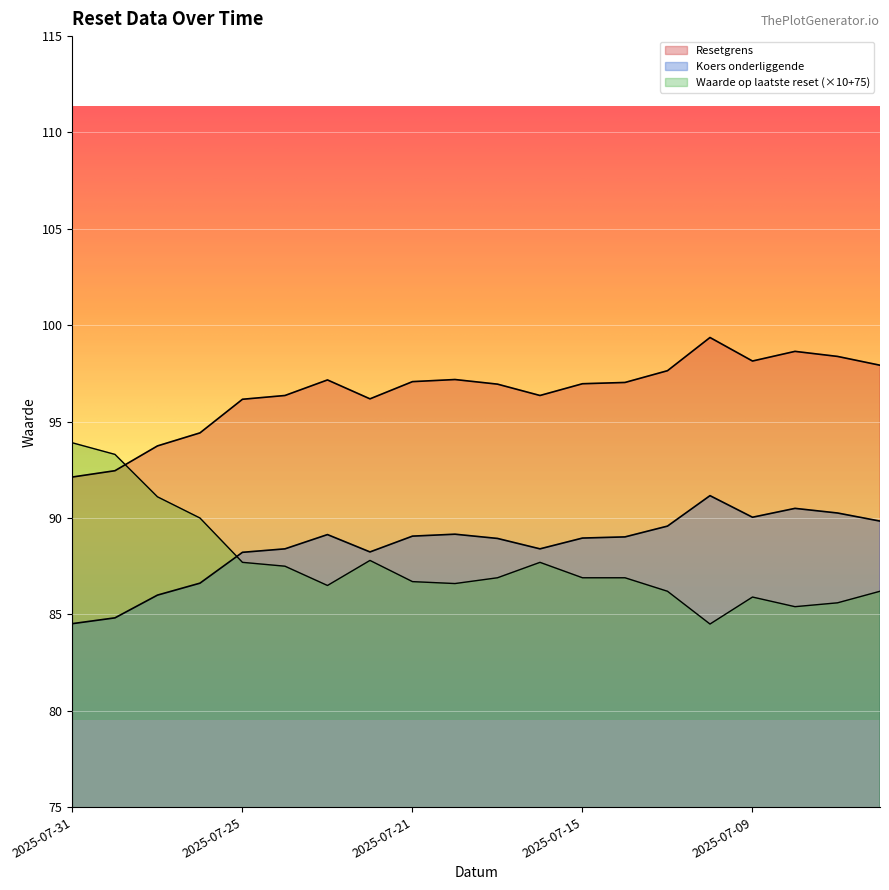

What is the average value of the Koers onderliggende series?

88.5